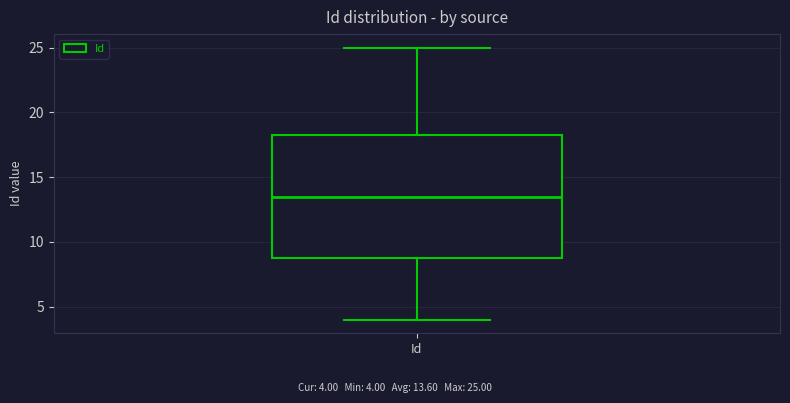

Read this box plot against the y-axis: the position of the median line, the range covered by the box, and the ends of both whiskers. The values are not printed on the chart, so give them approximately, as read against the axis.

median 13.5, box 9.0 to 18.5, whiskers 4.0 to 25.0